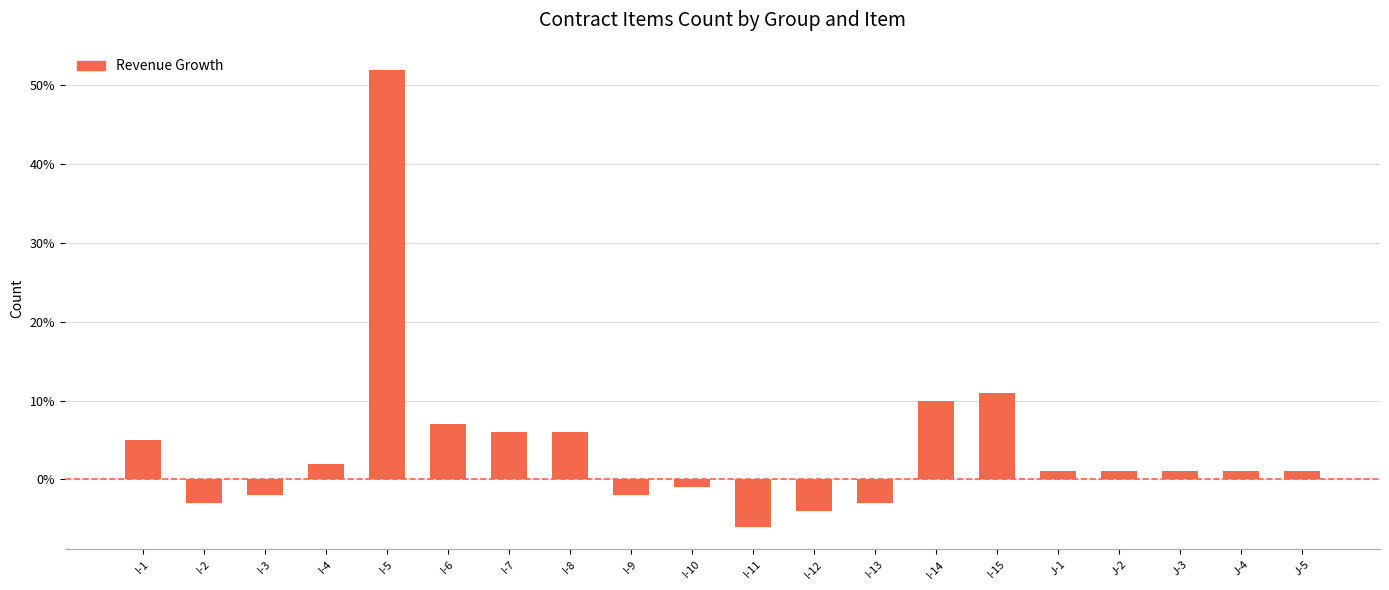

At which category does the chart reach its minimum across all series?

I-11